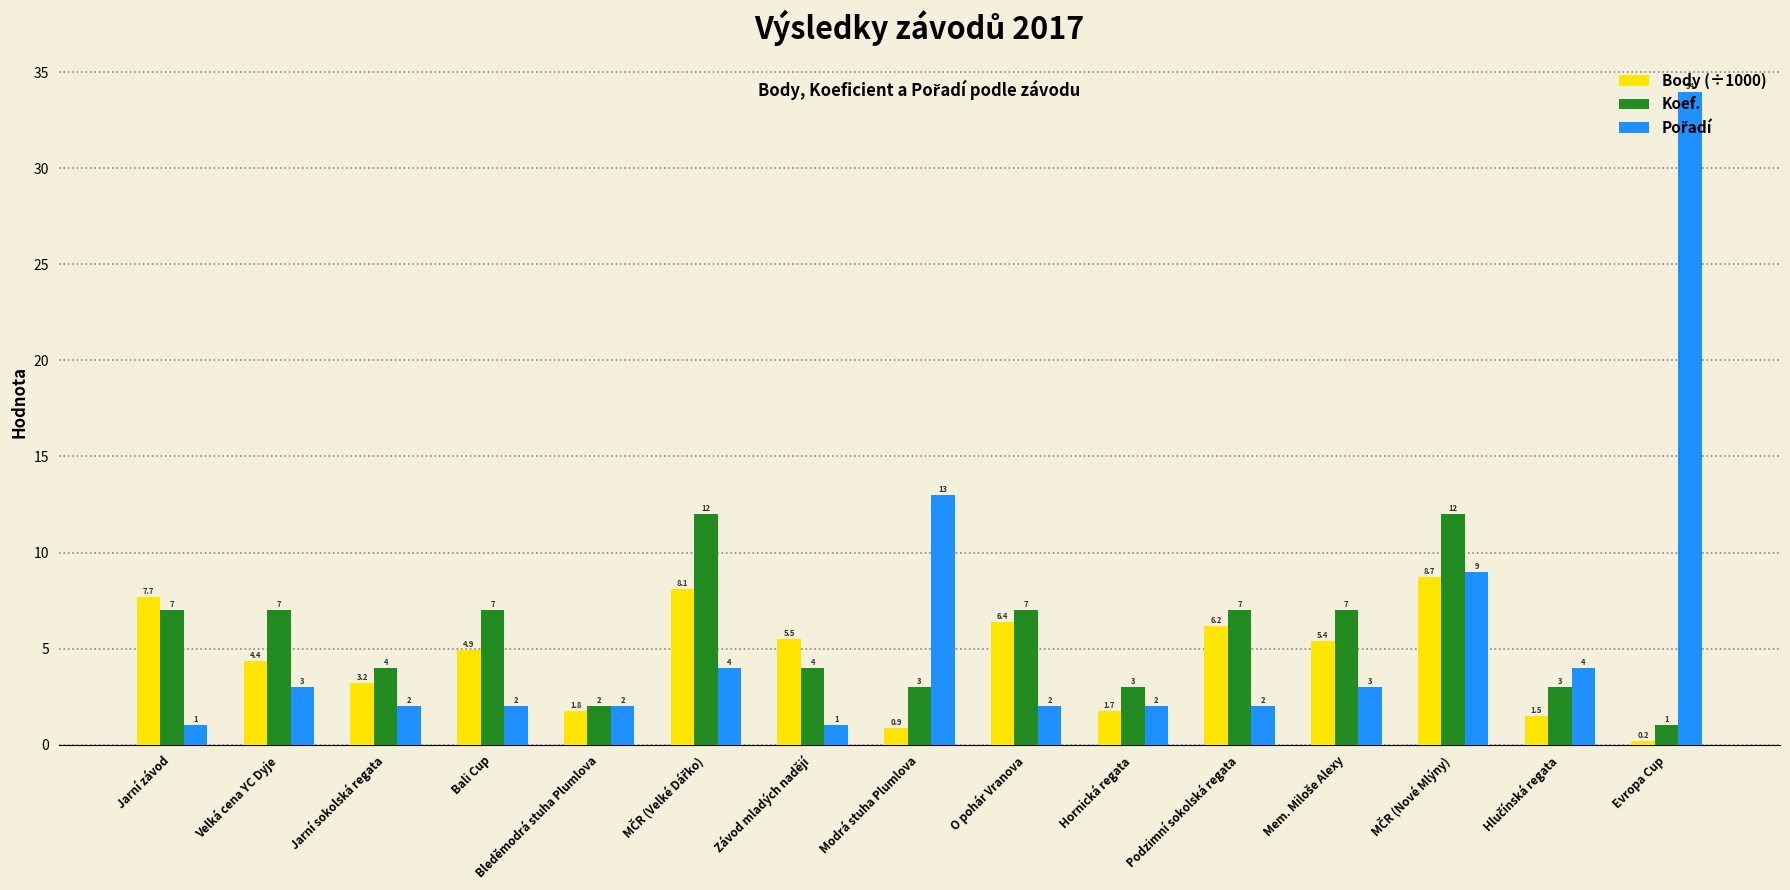

Which series has the largest total across all categories?

Koef.